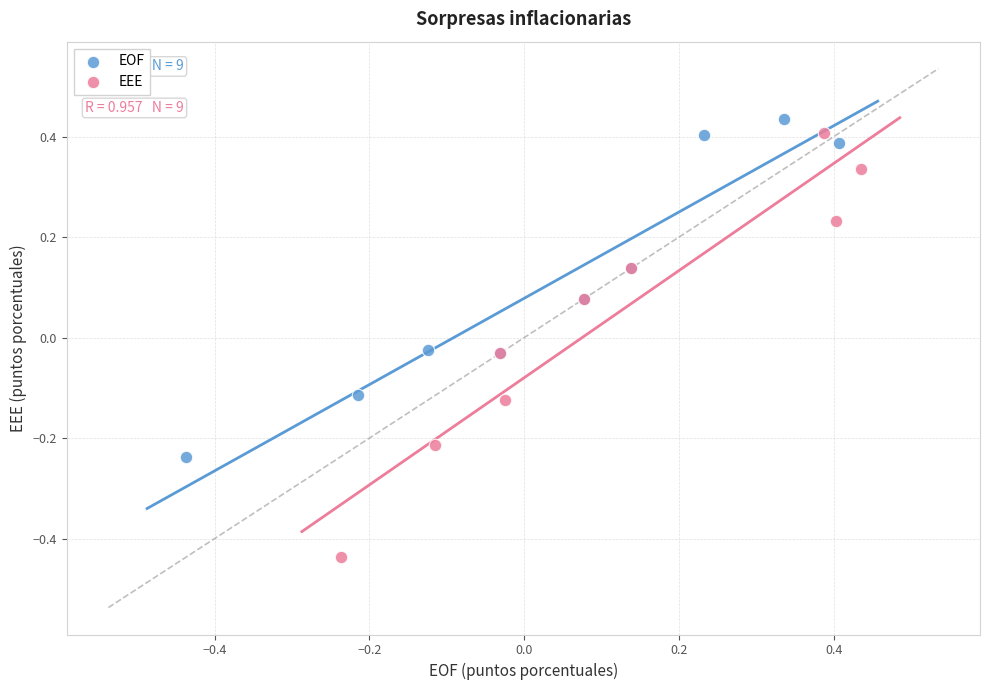

Which series contains the highest Y value?

EOF